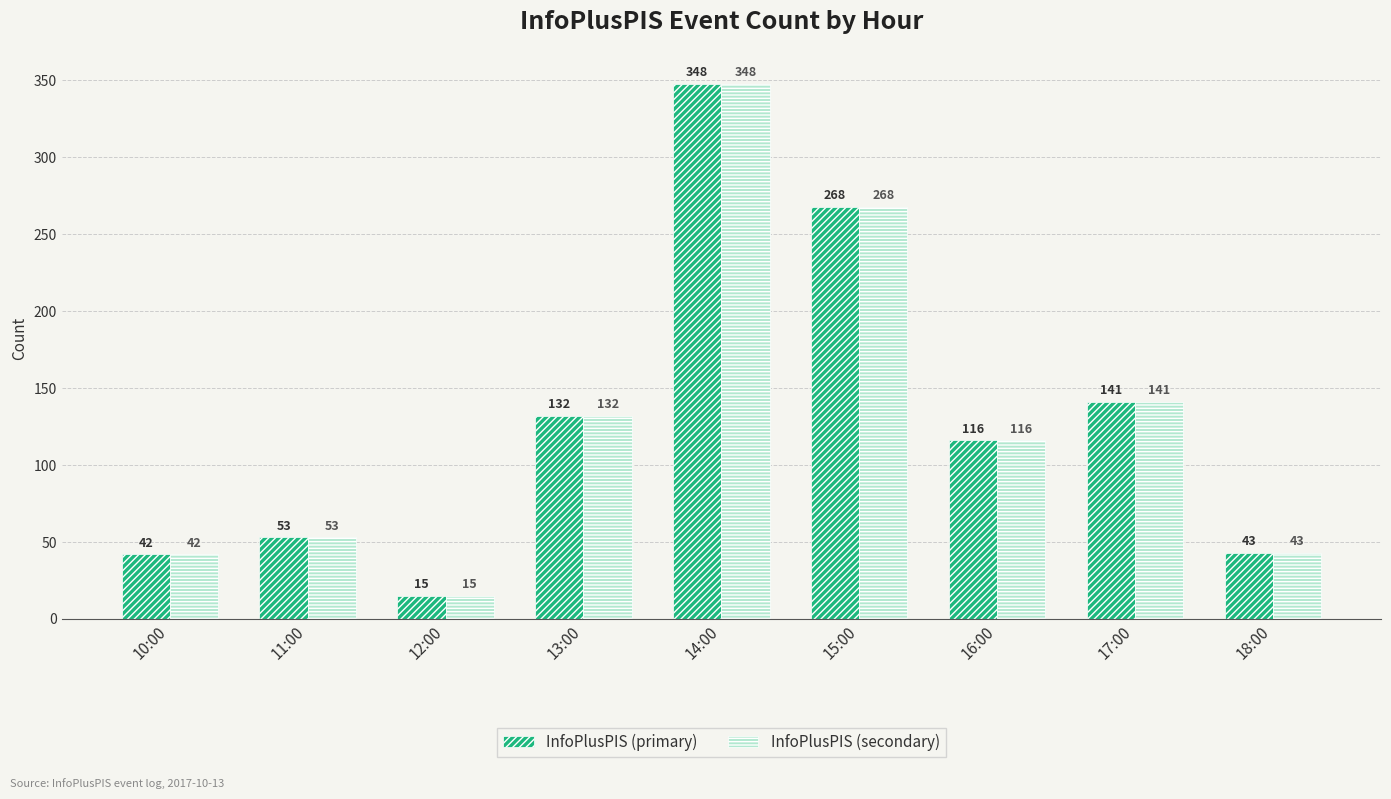

Reading left to right, list all the values displayed in this chart.

InfoPlusPIS (primary): 10:00=42	11:00=53	12:00=15	13:00=132	14:00=348	15:00=268	16:00=116	17:00=141	18:00=43
InfoPlusPIS (secondary): 10:00=42	11:00=53	12:00=15	13:00=132	14:00=348	15:00=268	16:00=116	17:00=141	18:00=43